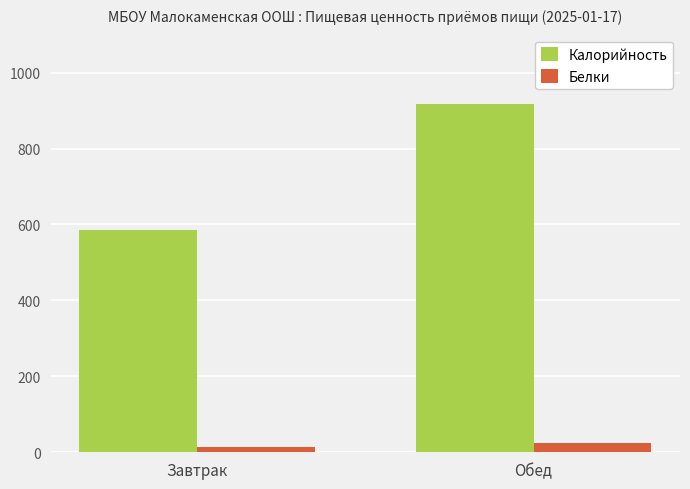

True or false: Калорийность has a value of 1257.8 at Обед.

False